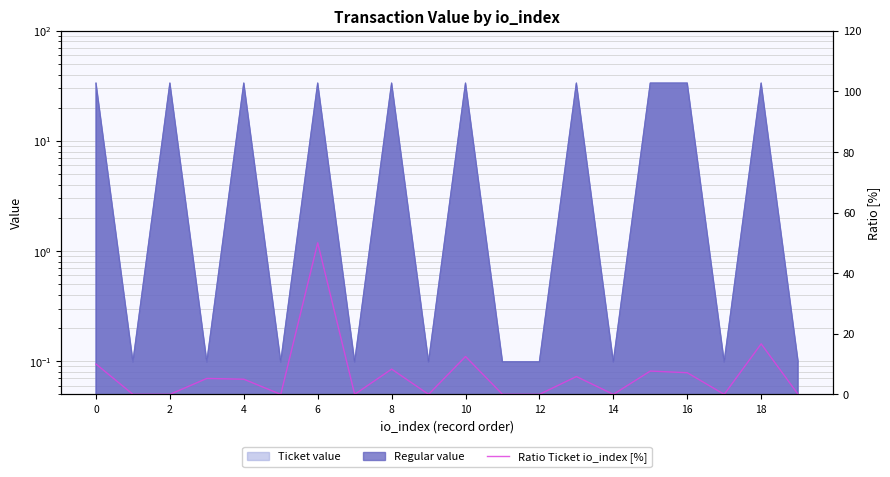

What is the average value?

6.4